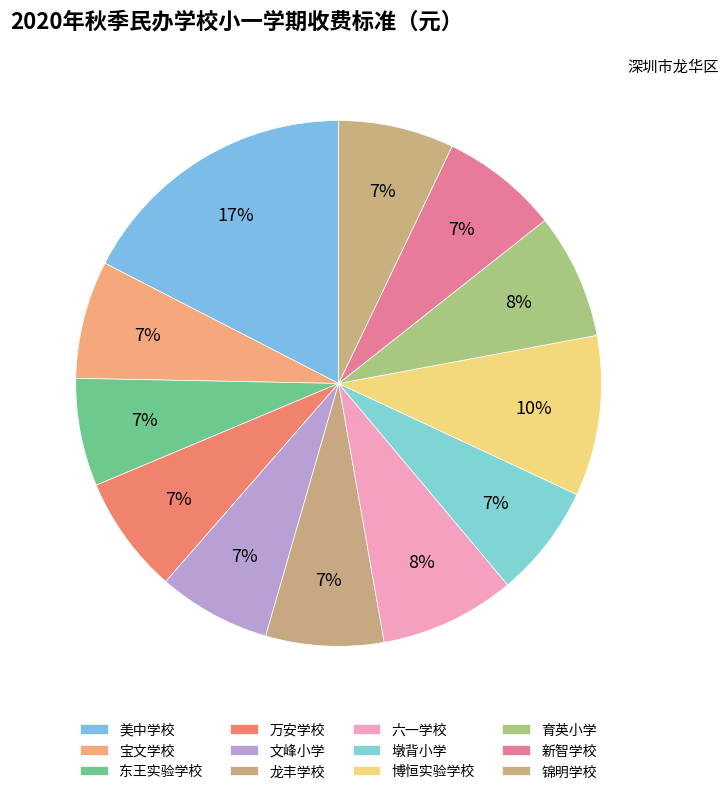

Count the number of slices in the pie.

12